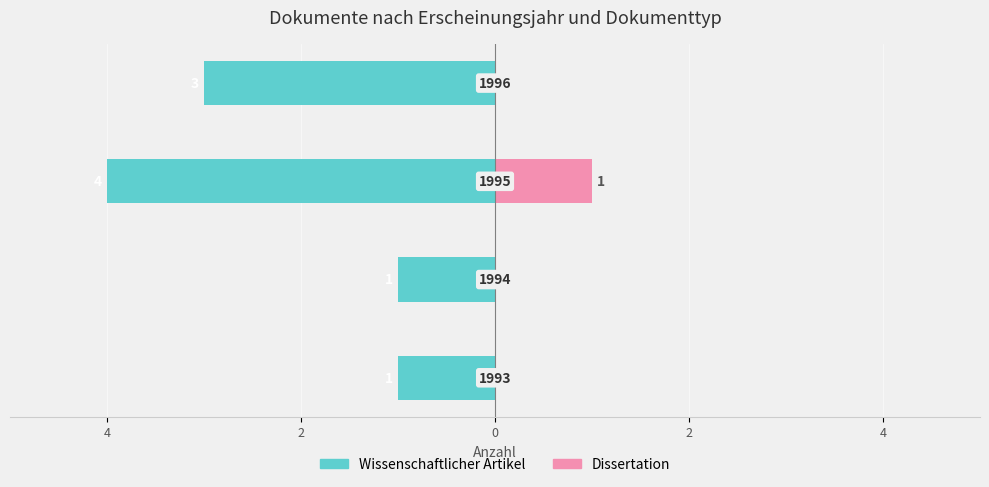

Is it true that Wissenschaftlicher Artikel equals -1 at 0?

False